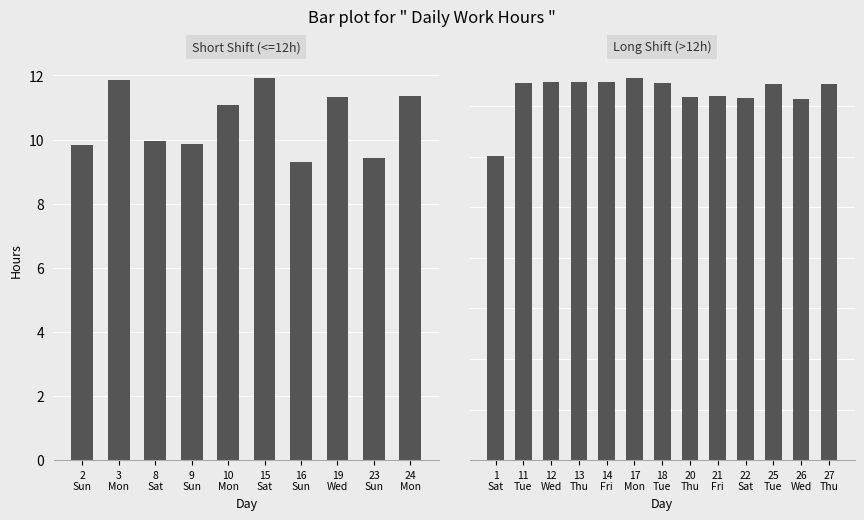

Reading left to right, transcribe all the data shown in this chart.

1=12.0	2=9.8	3=11.9	8=10.0	9=9.9	10=11.1	11=14.9	12=15.0	13=14.9	14=14.9	15=11.9	16=9.3	17=15.1	18=14.9	19=11.3	20=14.3	21=14.4	22=14.3	23=9.4	24=11.4	25=14.9	26=14.3	27=14.9